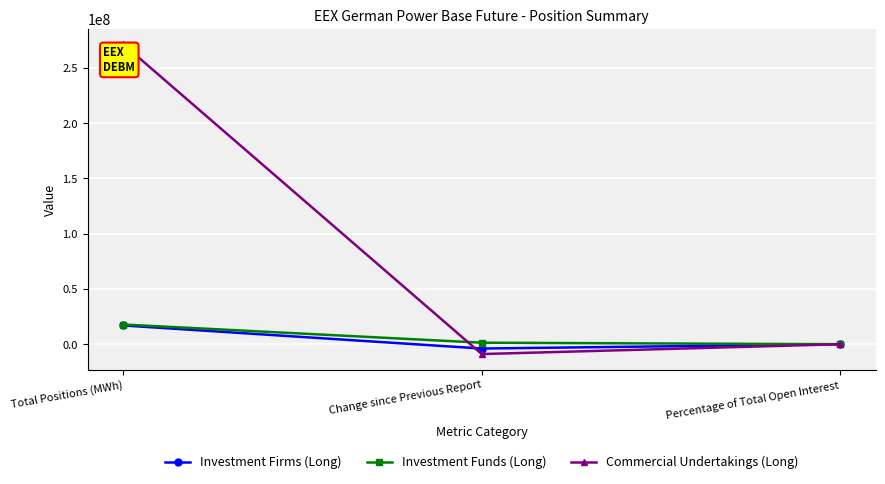

At which category is the sum across all series the highest?

Total Positions (MWh)